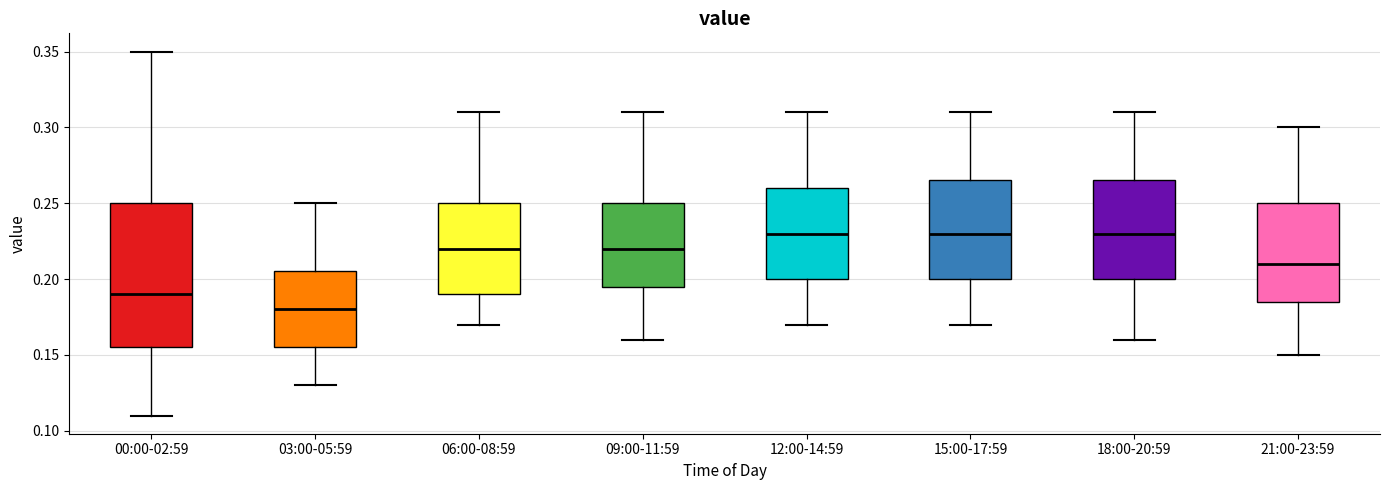

Reading left to right, transcribe this box plot: for each box, give where its median line is, the range the box spans, and where its two whiskers end, as read against the y-axis. The values are not printed on the chart, so give them approximately, as read against the axis.

00:00-02:59: median 0.190, box 0.155 to 0.250, whiskers 0.110 to 0.350
03:00-05:59: median 0.180, box 0.155 to 0.205, whiskers 0.130 to 0.250
06:00-08:59: median 0.220, box 0.190 to 0.250, whiskers 0.170 to 0.310
09:00-11:59: median 0.220, box 0.195 to 0.250, whiskers 0.160 to 0.310
12:00-14:59: median 0.230, box 0.200 to 0.260, whiskers 0.170 to 0.310
15:00-17:59: median 0.230, box 0.200 to 0.265, whiskers 0.170 to 0.310
18:00-20:59: median 0.230, box 0.200 to 0.265, whiskers 0.160 to 0.310
21:00-23:59: median 0.210, box 0.185 to 0.250, whiskers 0.150 to 0.300